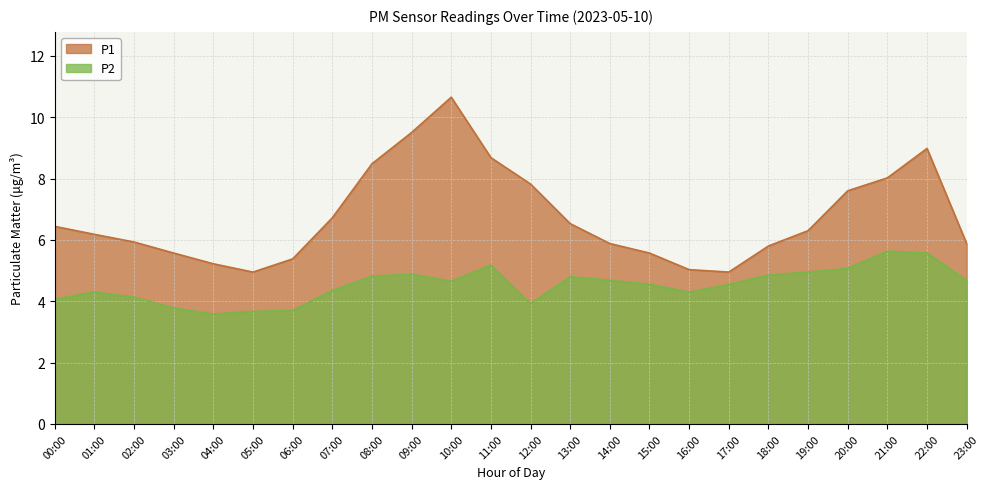

Where does the P2 series first go above 4?

00:00